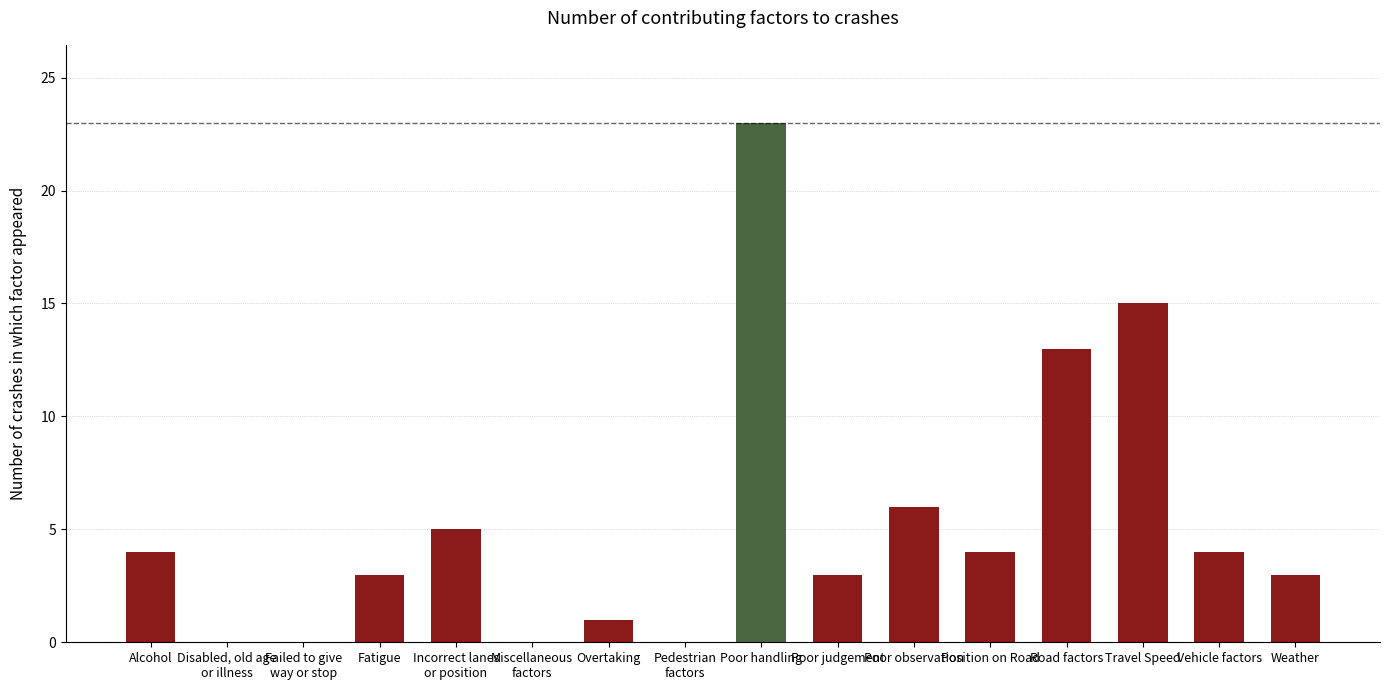

Reading left to right, transcribe all the data shown in this chart.

Alcohol=4	Disabled, old age
or illness=0	Failed to give
way or stop=0	Fatigue=3	Incorrect lanes
or position=5	Miscellaneous
factors=0	Overtaking=1	Pedestrian
factors=0	Poor handling=23	Poor judgement=3	Poor observation=6	Position on Road=4	Road factors=13	Travel Speed=15	Vehicle factors=4	Weather=3